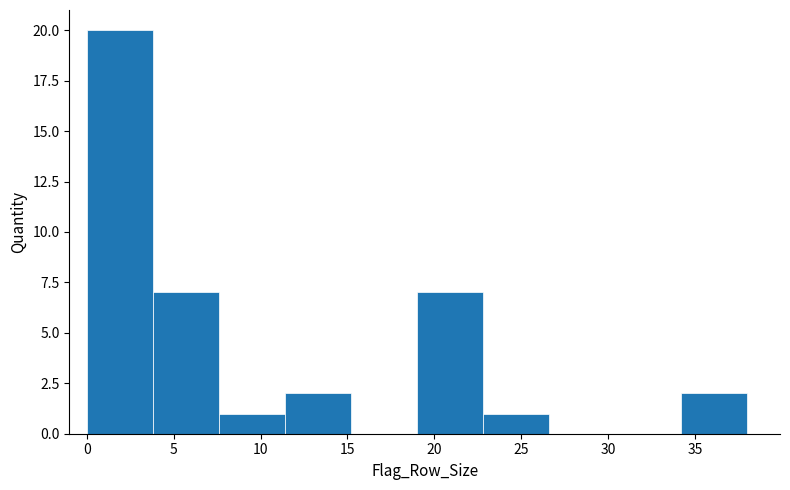

Reading left to right, list every bar in this chart as the range it spans on the x-axis followed by its height. Neither the bar edges nor the heights are printed on the chart, so give them approximately, as read against the axes.

0.0 to 3.8: 20
3.8 to 7.6: 7
7.6 to 11.4: 1
11.4 to 15.2: 2
15.2 to 19.0: 0
19.0 to 22.8: 7
22.8 to 26.6: 1
26.6 to 30.4: 0
30.4 to 34.2: 0
34.2 to 38.0: 2